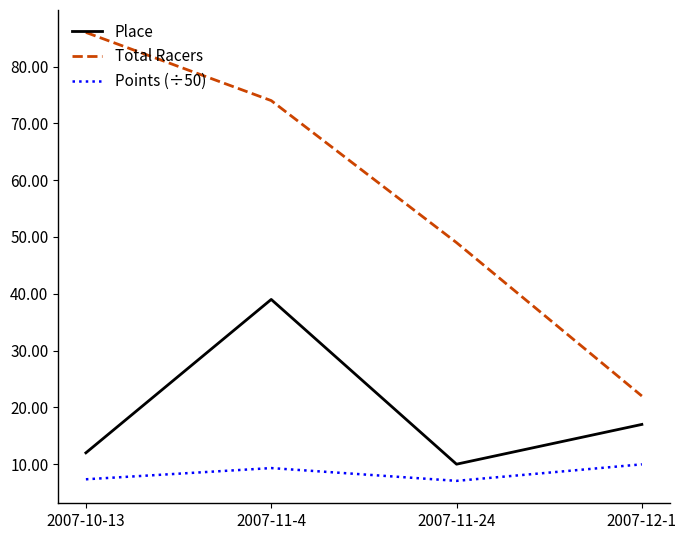

Count the number of data series in this chart.

3